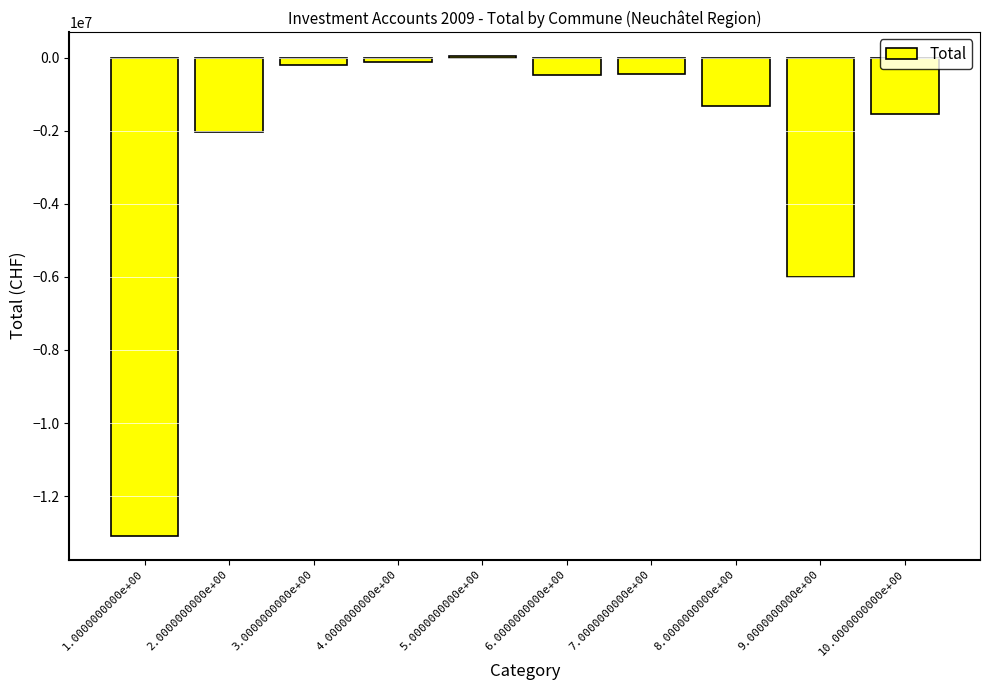

What is the label of the 3rd bar from the left?

3.0000000000e+00